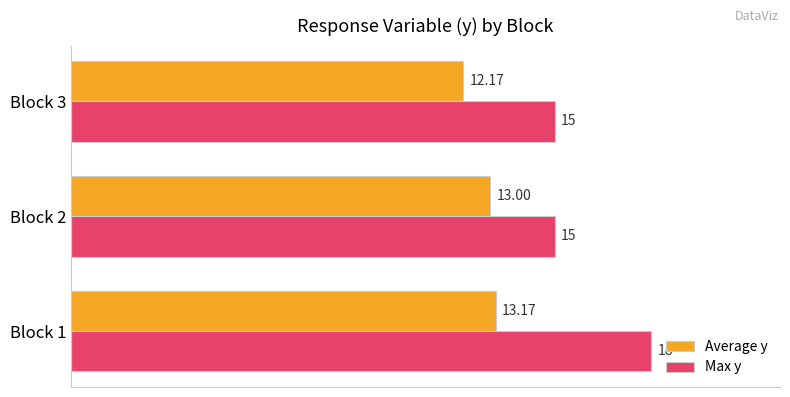

Which series has the widest spread of values?

Max y